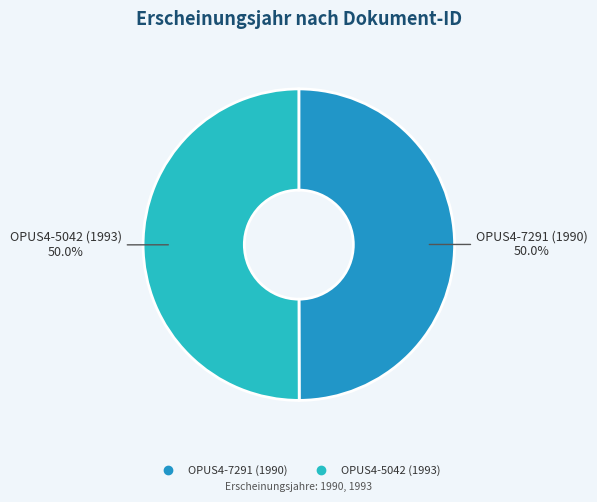

Approximately how many times larger is the value at OPUS4-5042 (1993) compared to OPUS4-7291 (1990)?

1.0